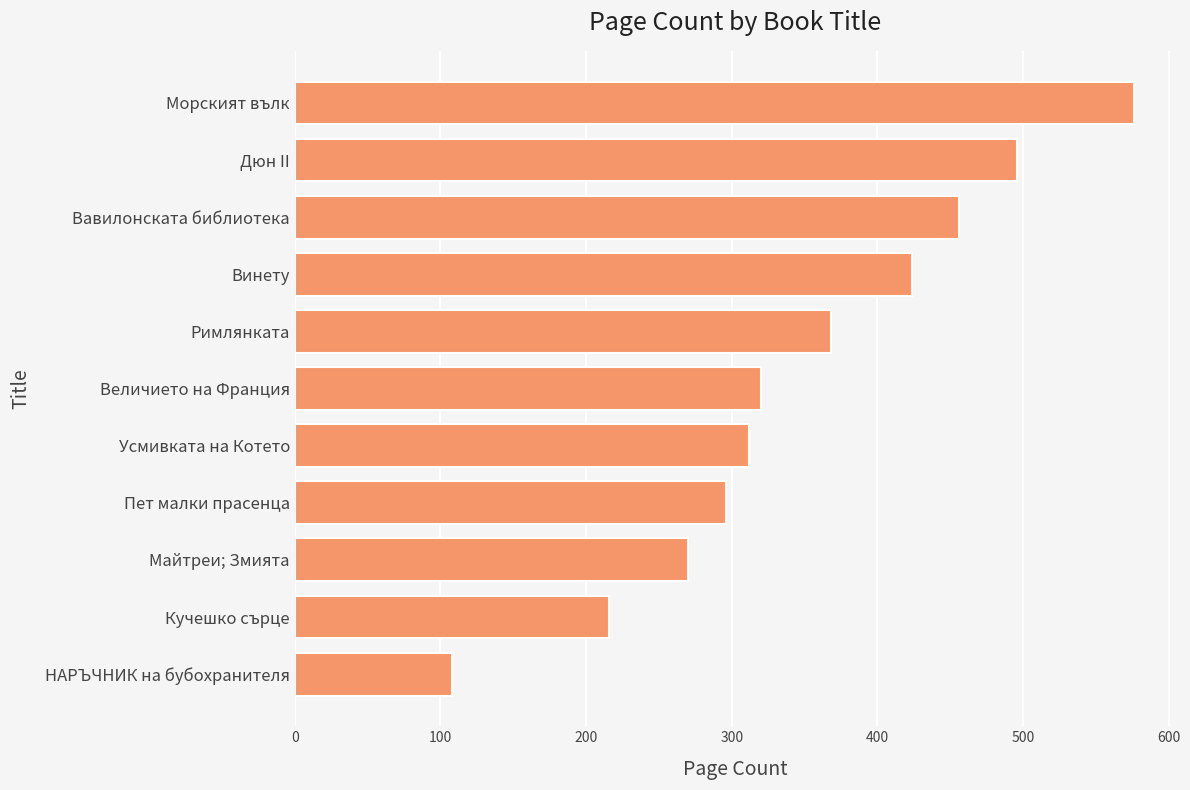

Reading bottom to top, what are all the values shown in this chart?

108	216	270	296	312	320	368	424	456	496	576